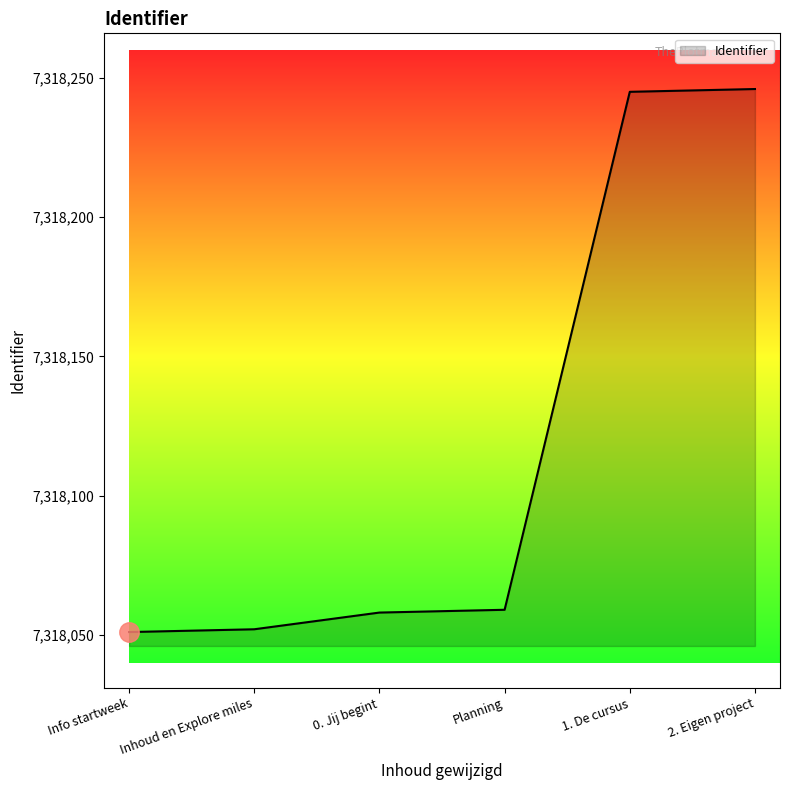

What is the change in value from Info startweek to 0. Jij begint?

+7